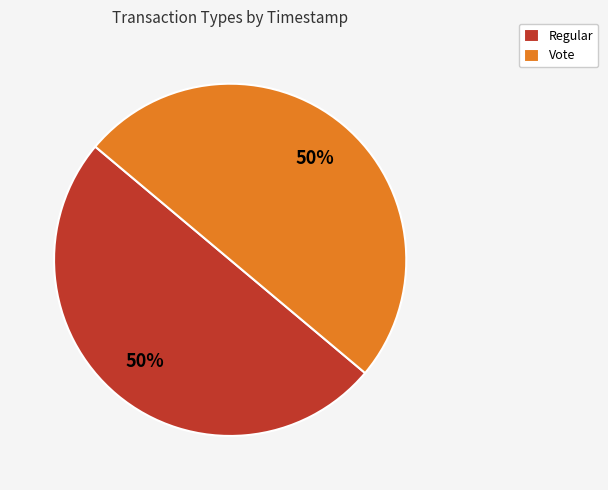

To the nearest percent, what is the combined percentage of Vote and Regular?

100%